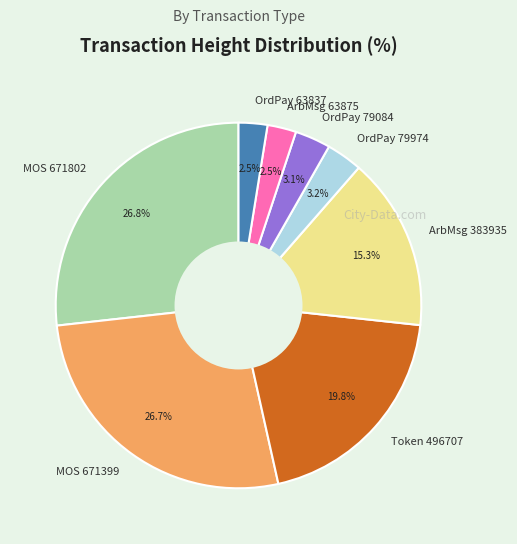

Is there a majority slice in this chart?

No